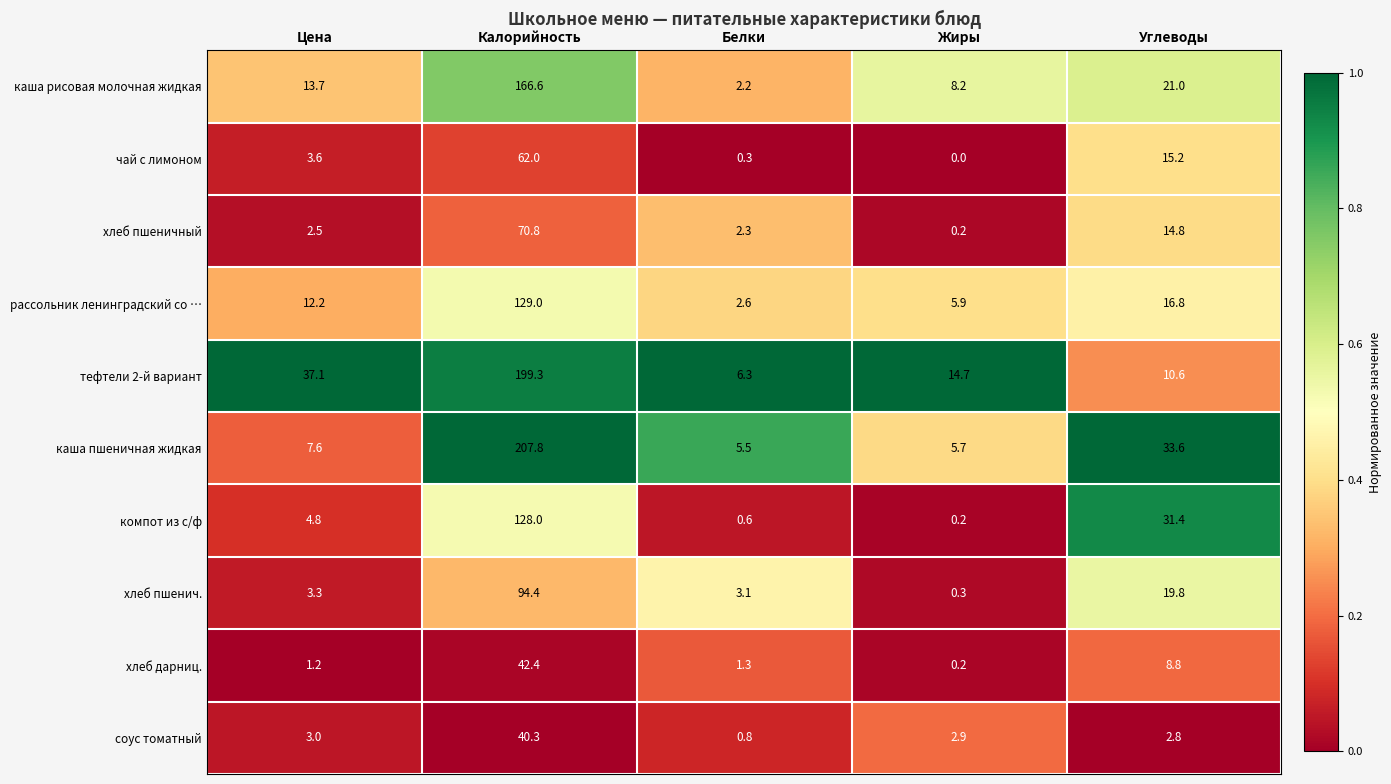

How many distinct data groups are displayed?

10